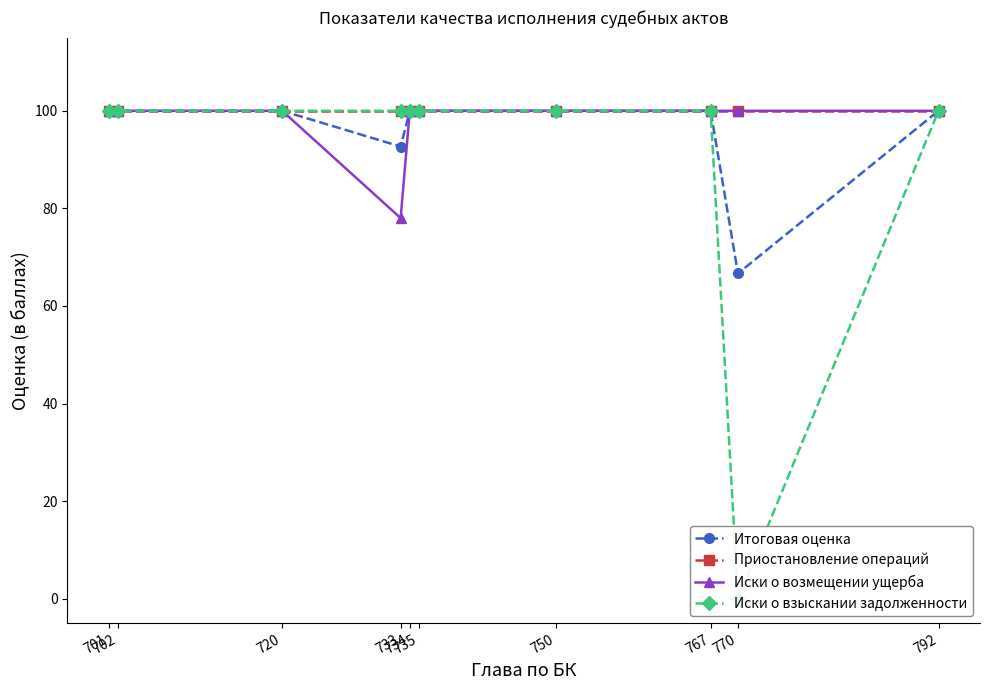

How many lines are shown in the chart?

4